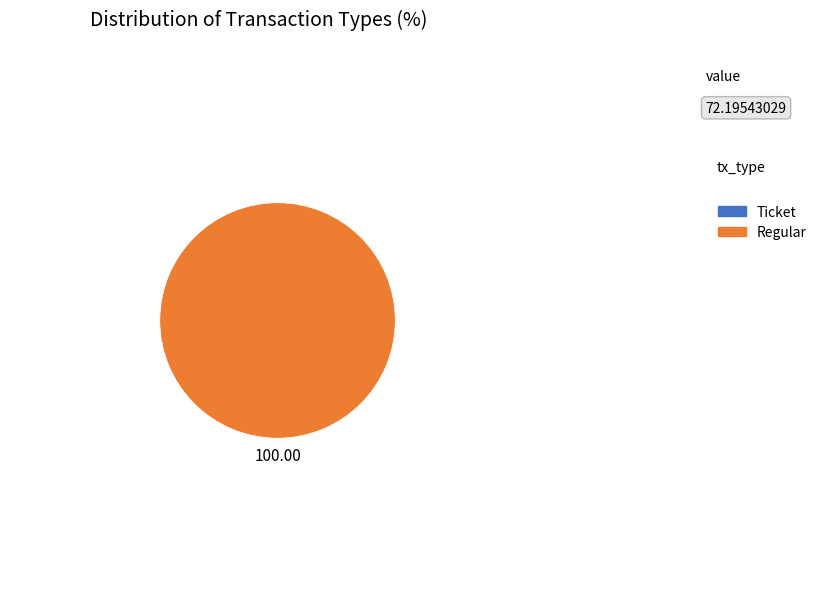

Is the sum of Ticket and Regular greater than half?

Yes